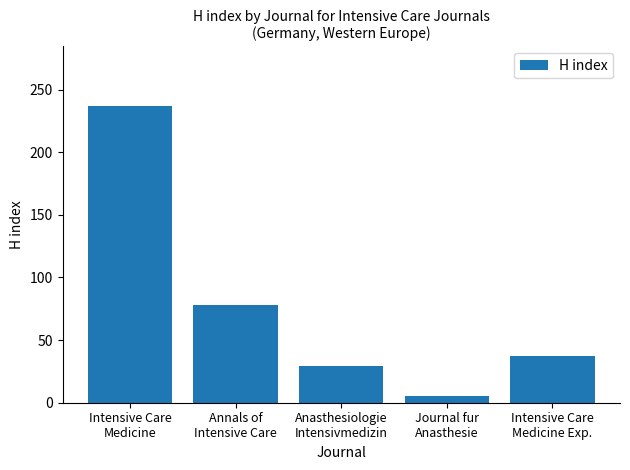

Reading right to left, what are all the values shown in this chart?

Intensive Care
Medicine Exp.=37	Journal fur
Anasthesie=5	Anasthesiologie
Intensivmedizin=29	Annals of
Intensive Care=78	Intensive Care
Medicine=237